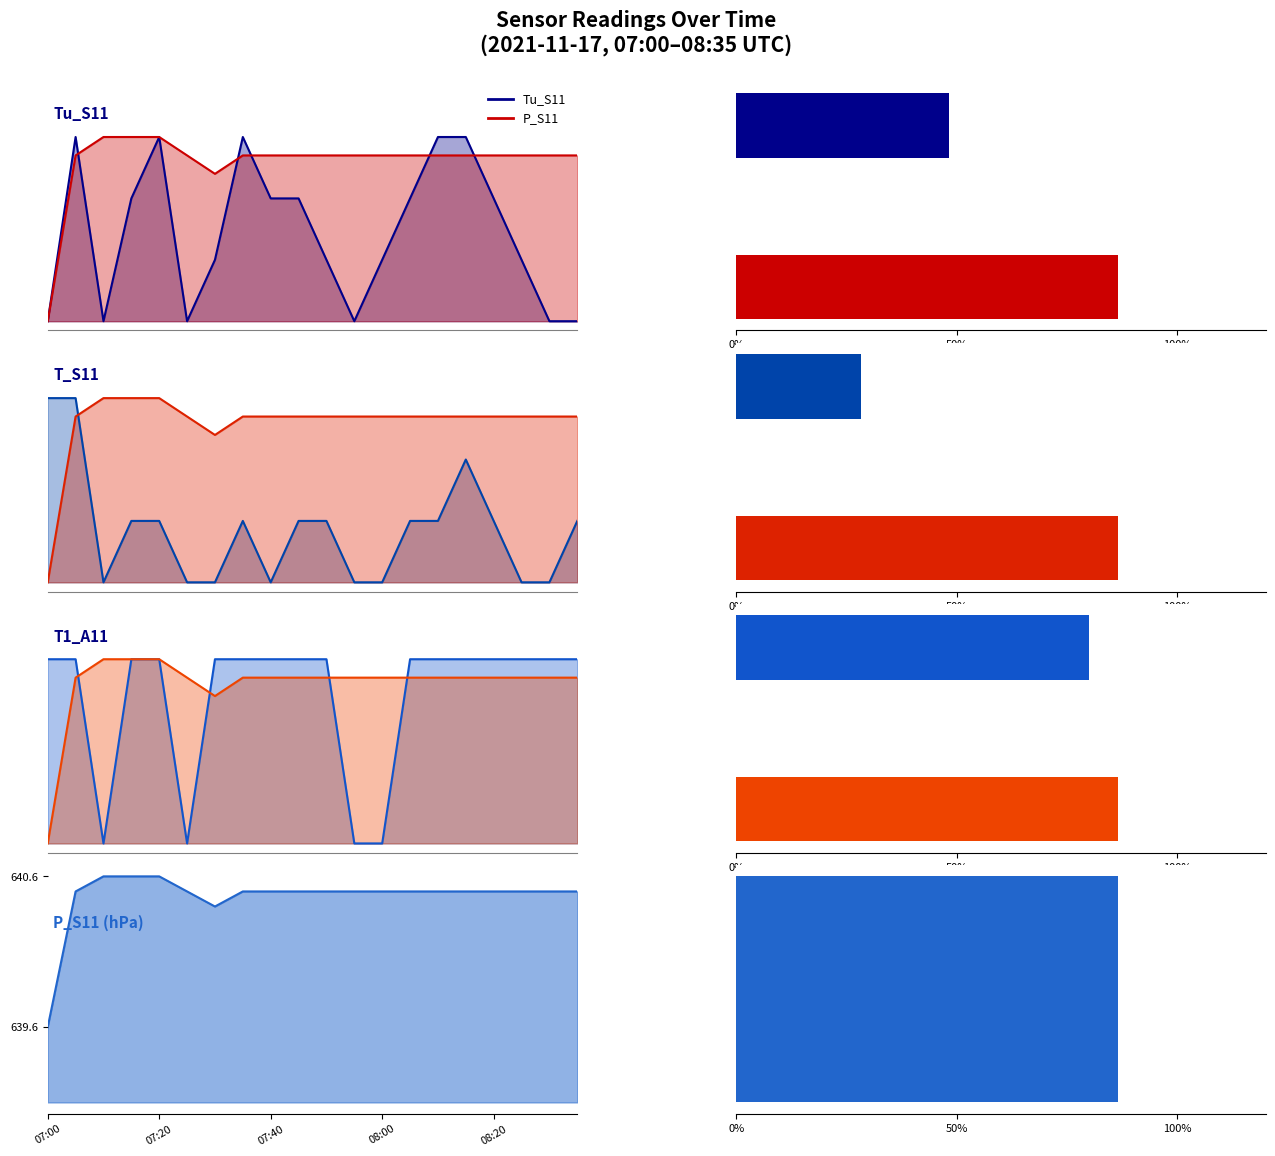

Which series changed the most between 5 and 17?

T1_A11